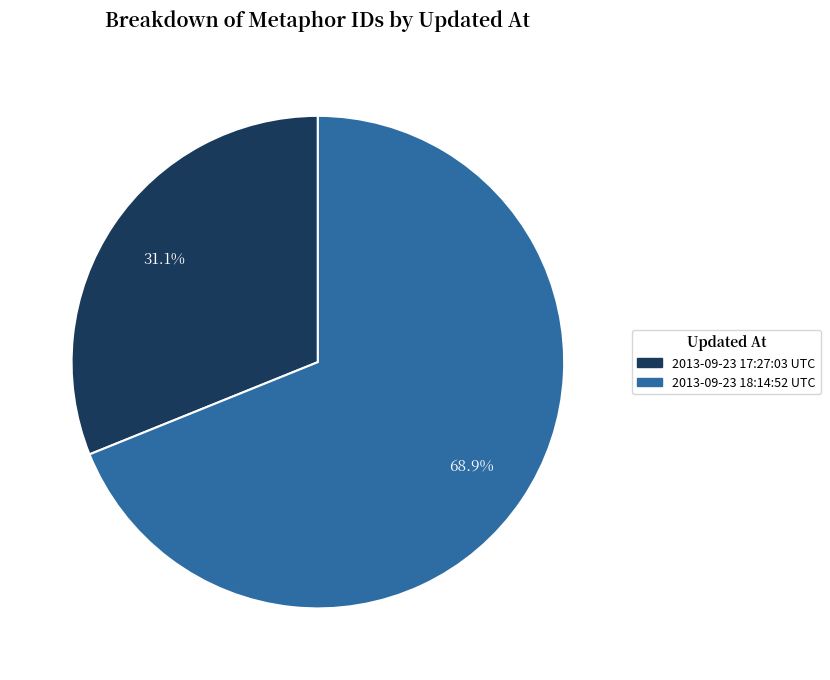

True or false: 2013-09-23 18:14:52 UTC accounts for 69% of the total.

True